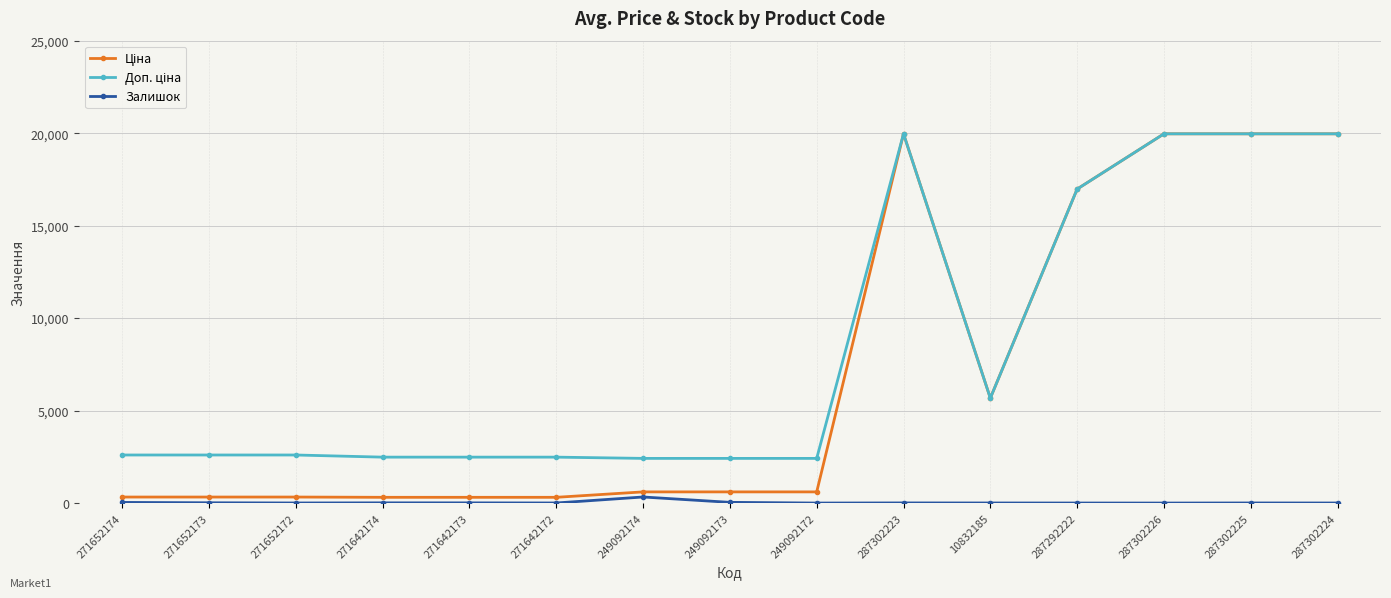

What is the difference between the highest and lowest values at 287292222?

16974.3